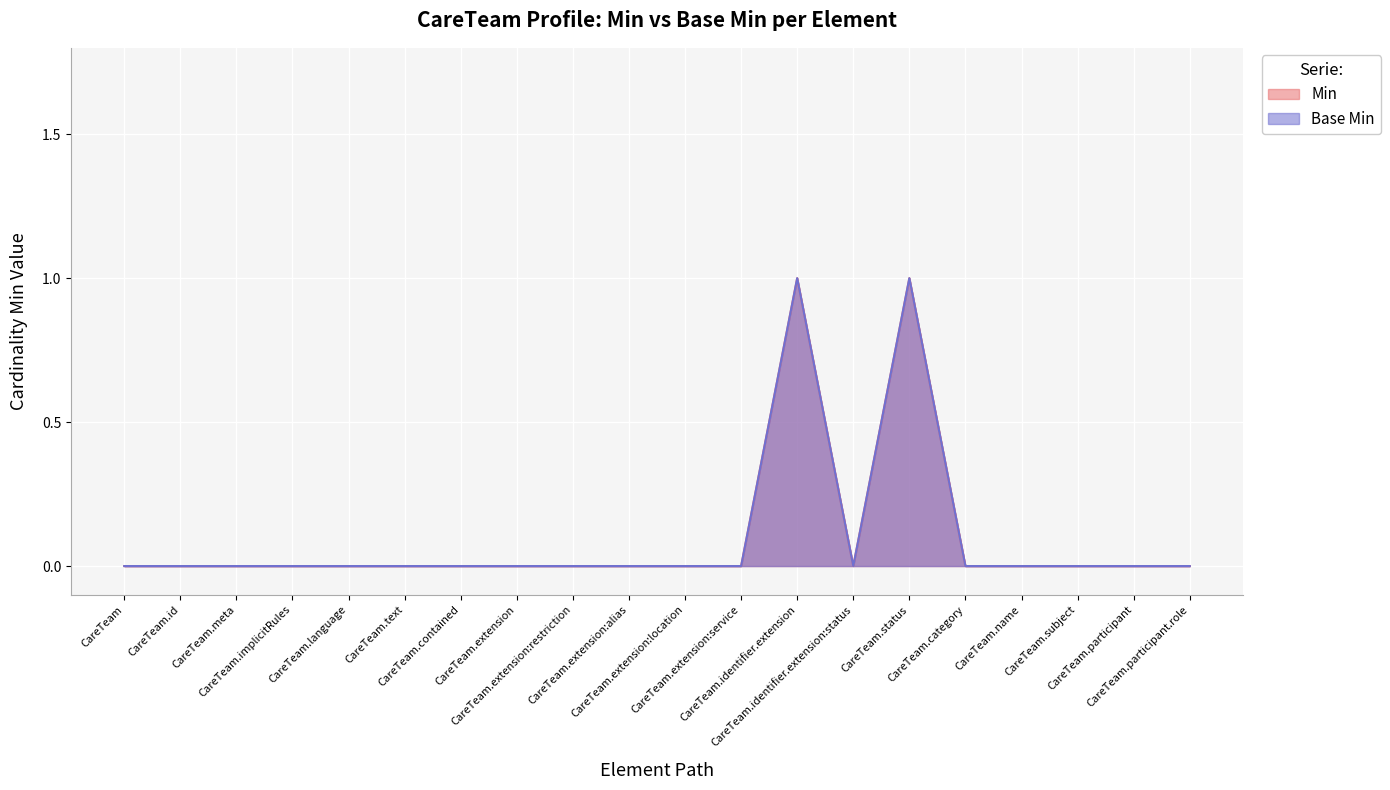

Which series has the largest total across all categories?

Min